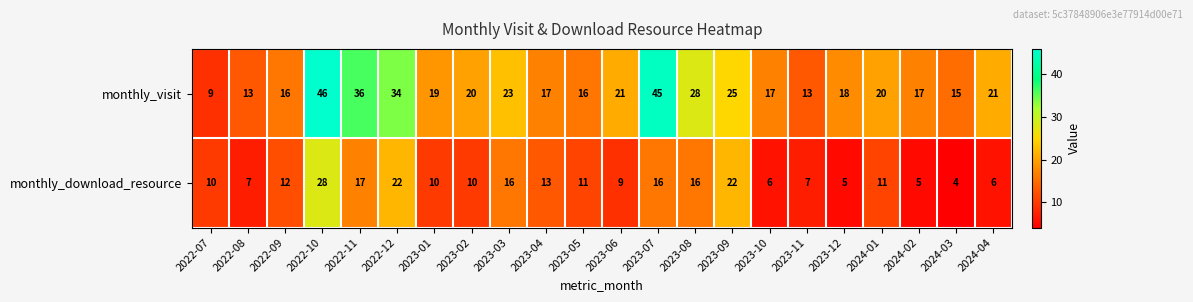

The monthly_download_resource series shows 5 at 2023-12. True or false?

True